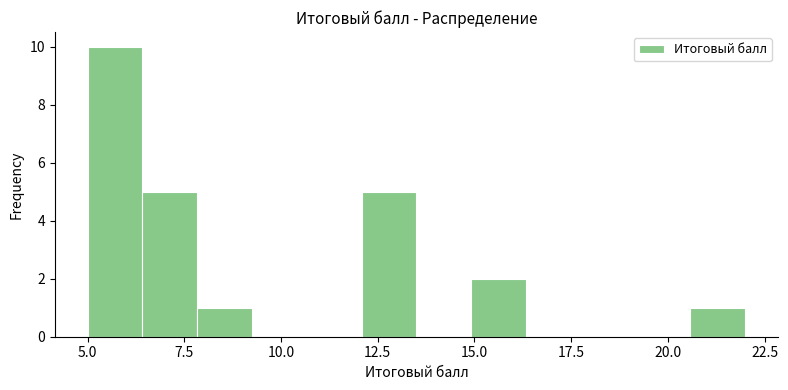

Around what value on the x-axis is the tallest bar? Give the approximate position of its centre, as read against the axis.

5.5